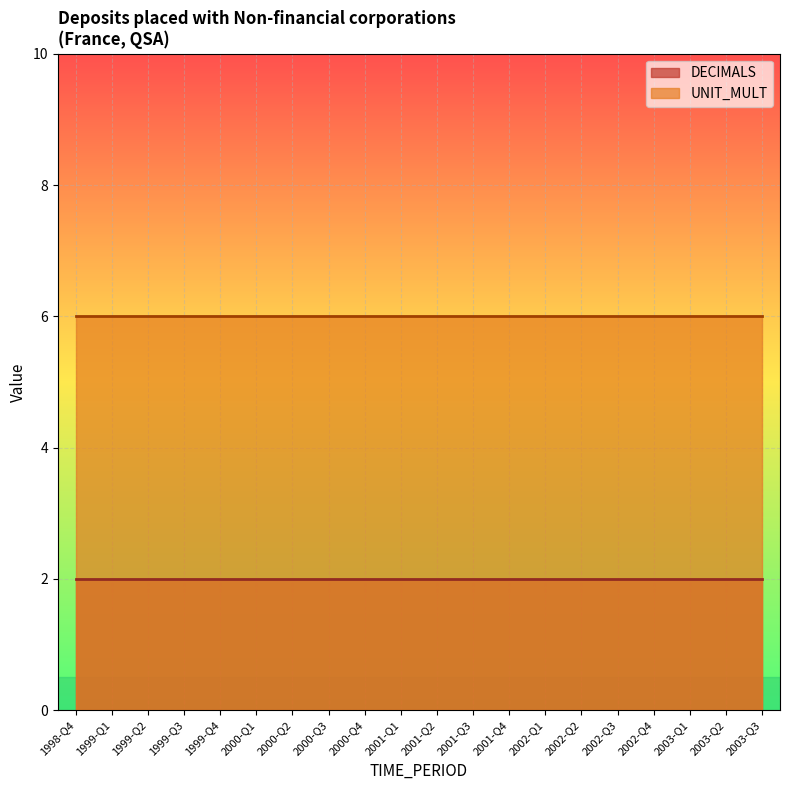

How many series are shown in this chart?

2